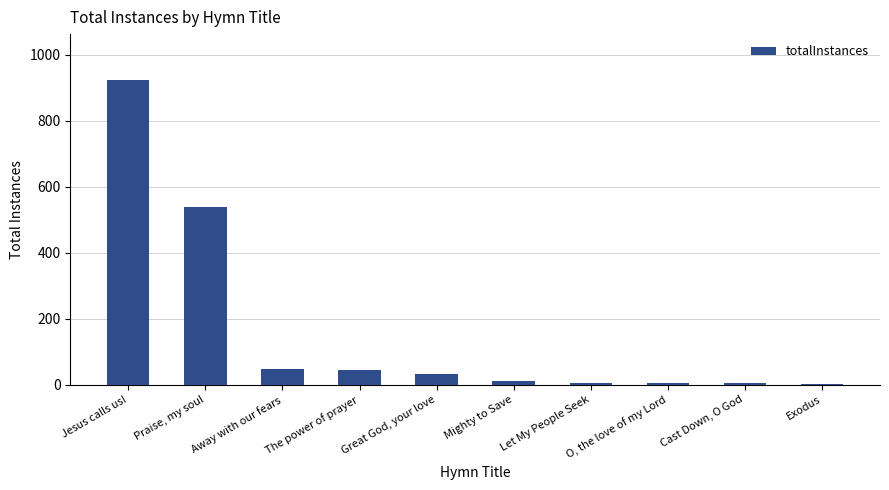

Between Praise, my soul and Let My People Seek, which is larger?

Praise, my soul